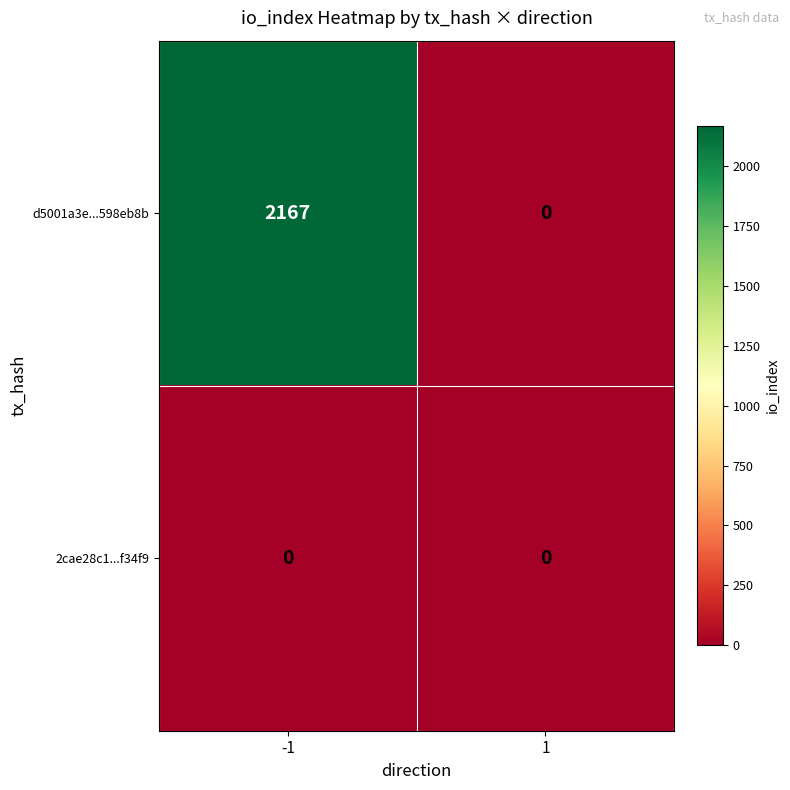

Which series has the largest total across all categories?

d5001a3e...598eb8b